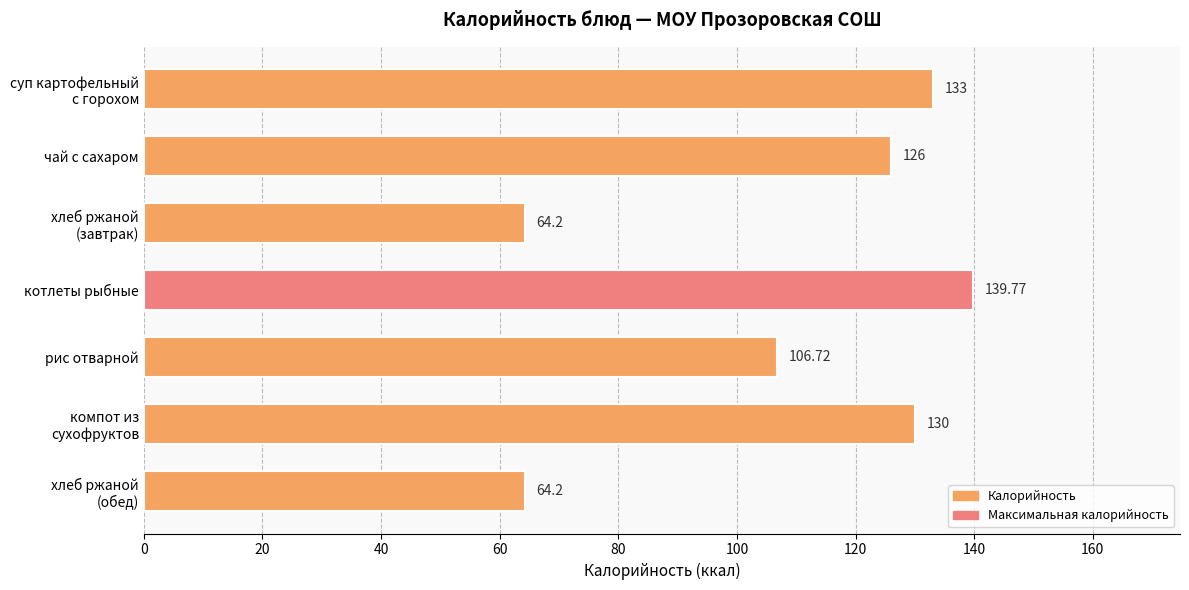

What is the ratio of the value at котлеты рыбные to the value at чай с сахаром?

1.1